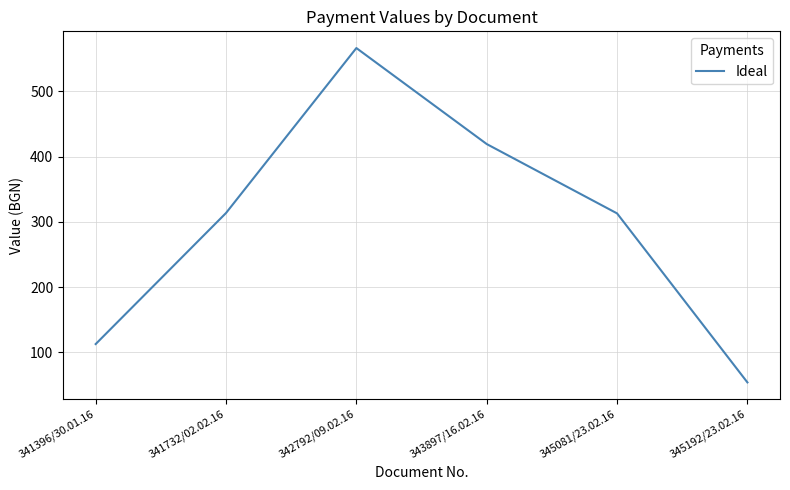

What is the maximum value shown in the chart?

566.5